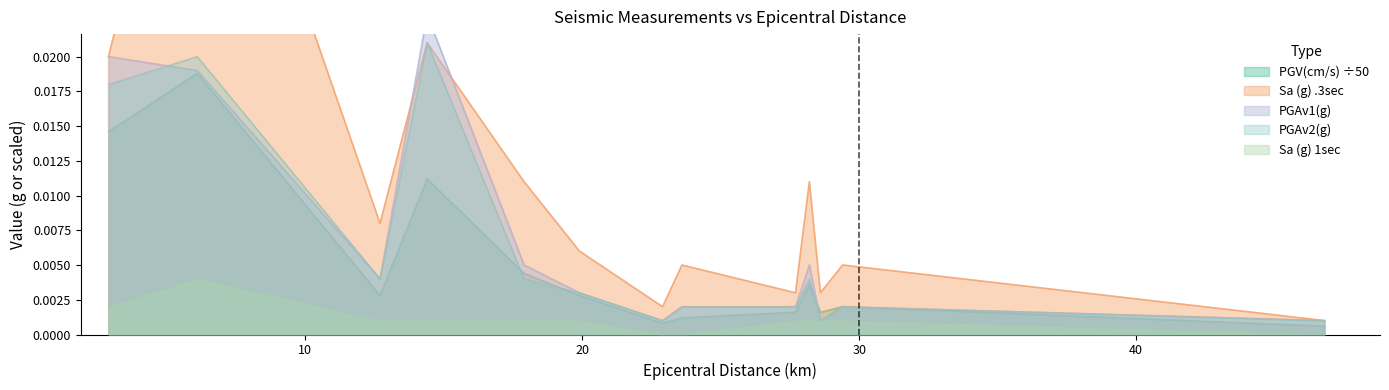

Reading left to right, what are all the values shown in this chart?

PGV(cm/s): 2.9=0.0	6.1=0.0	12.7=0.0	14.4=0.0	17.9=0.0	19.9=0.0	22.9=0.0	23.6=0.0	27.7=0.0	28.2=0.0	28.6=0.0	29.4=0.0	46.8=0.0
Sa (g) .3sec: 2.9=0.0	6.1=0.0	12.7=0.0	14.4=0.0	17.9=0.0	19.9=0.0	22.9=0.0	23.6=0.0	27.7=0.0	28.2=0.0	28.6=0.0	29.4=0.0	46.8=0.0
PGAv1(g): 2.9=0.0	6.1=0.0	12.7=0.0	14.4=0.0	17.9=0.0	19.9=0.0	22.9=0.0	23.6=0.0	27.7=0.0	28.2=0.0	28.6=0.0	29.4=0.0	46.8=0.0
PGAv2(g): 2.9=0.0	6.1=0.0	12.7=0.0	14.4=0.0	17.9=0.0	19.9=0.0	22.9=0.0	23.6=0.0	27.7=0.0	28.2=0.0	28.6=0.0	29.4=0.0	46.8=0.0
Sa (g) 1sec: 2.9=0.0	6.1=0.0	12.7=0.0	14.4=0.0	17.9=0.0	19.9=0.0	22.9=0.0	23.6=0.0	27.7=0.0	28.2=0.0	28.6=0.0	29.4=0.0	46.8=0.0